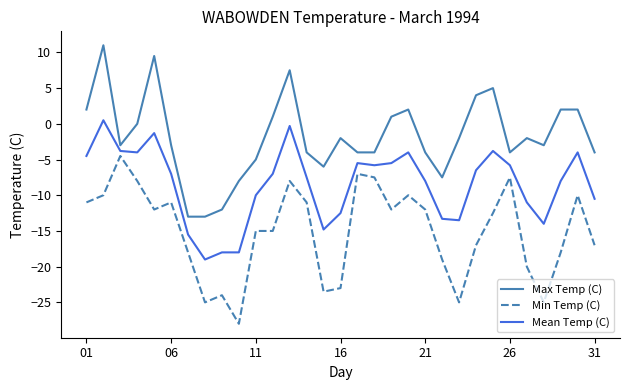

What is the difference between the second highest and second lowest values in the Max Temp (C) series?

22.5